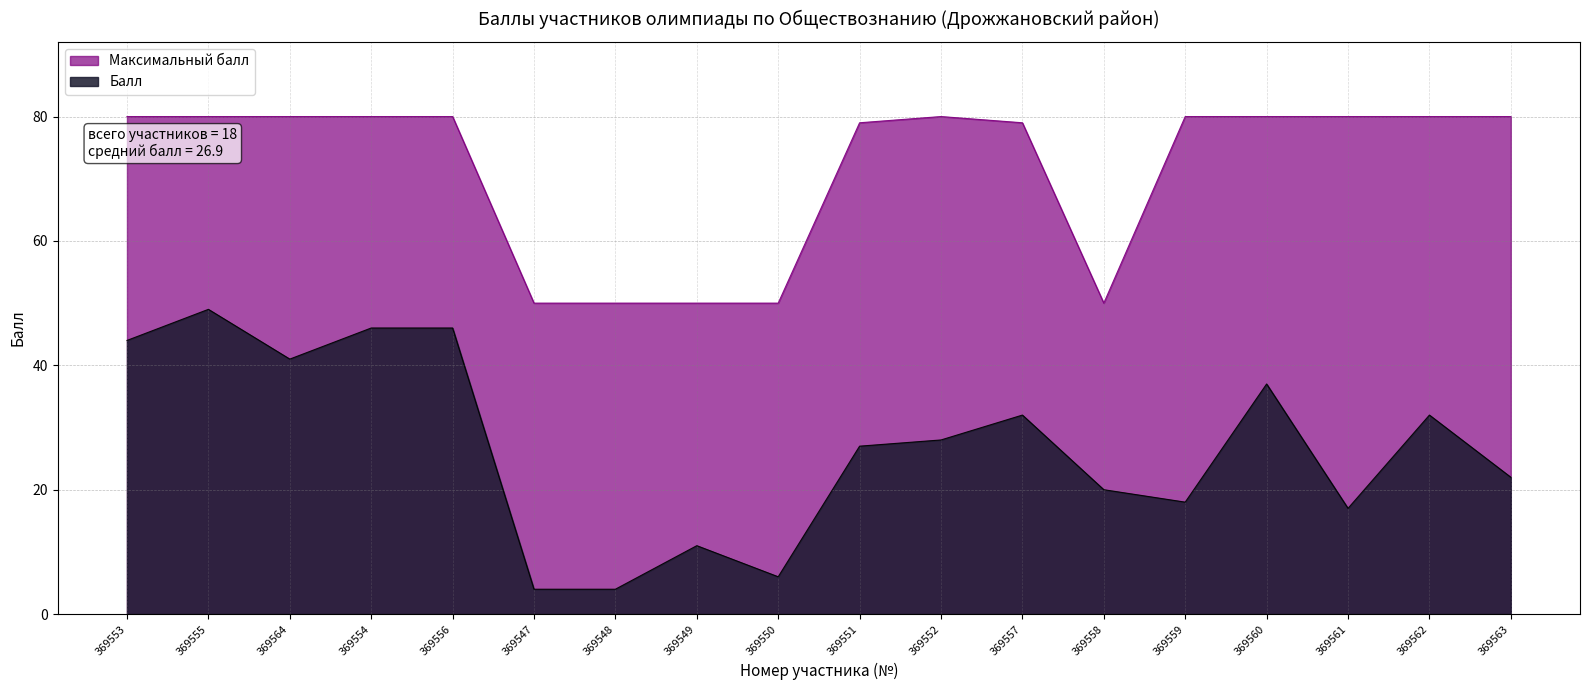

Rank the series by their average value, from highest to lowest.

Максимальный балл, Балл